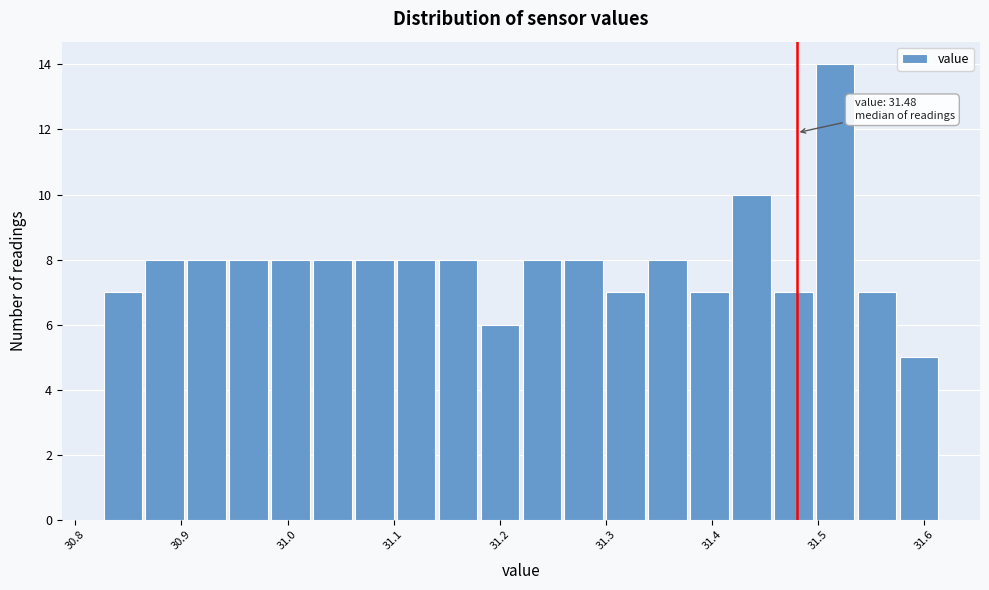

Read against the x-axis, roughly where is the centre of the tallest bar?

31.52